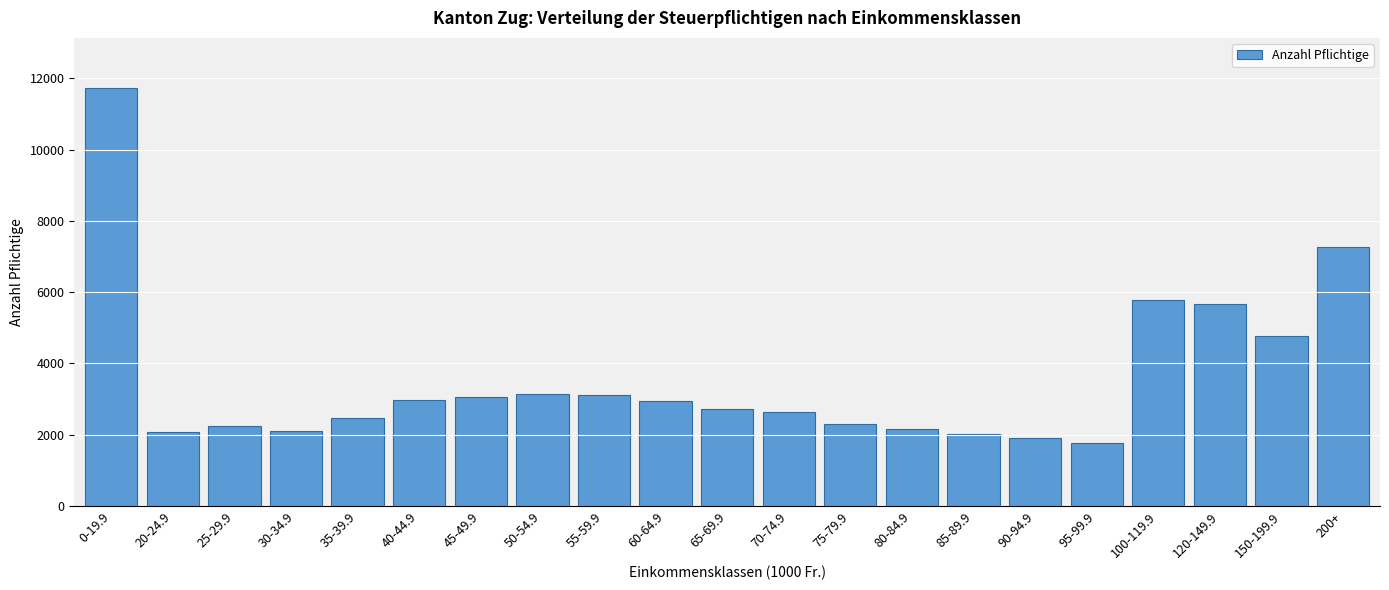

Which has a higher value, 55-59.9 or 150-199.9?

150-199.9